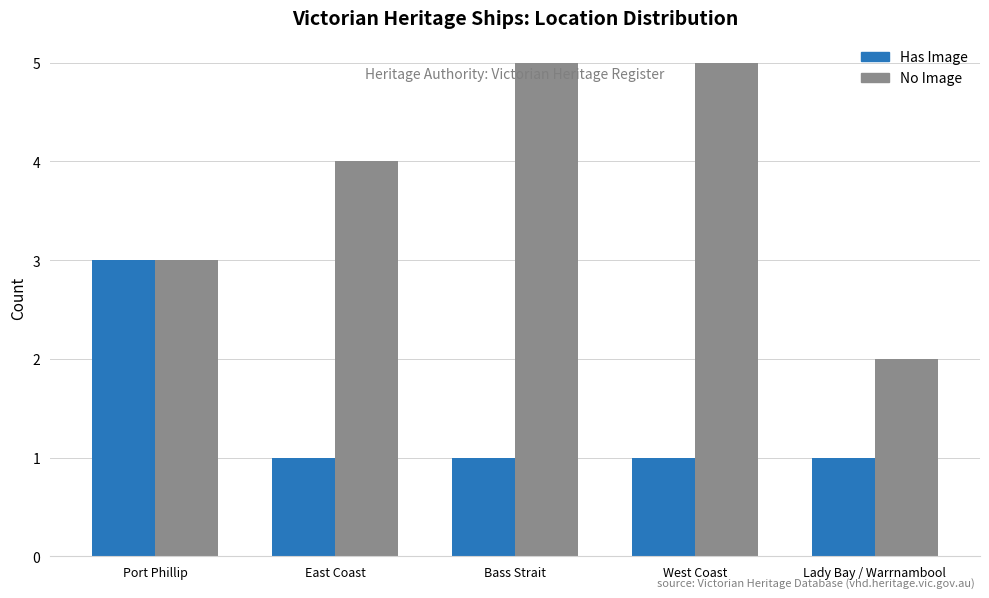

How many groups of bars are there?

5